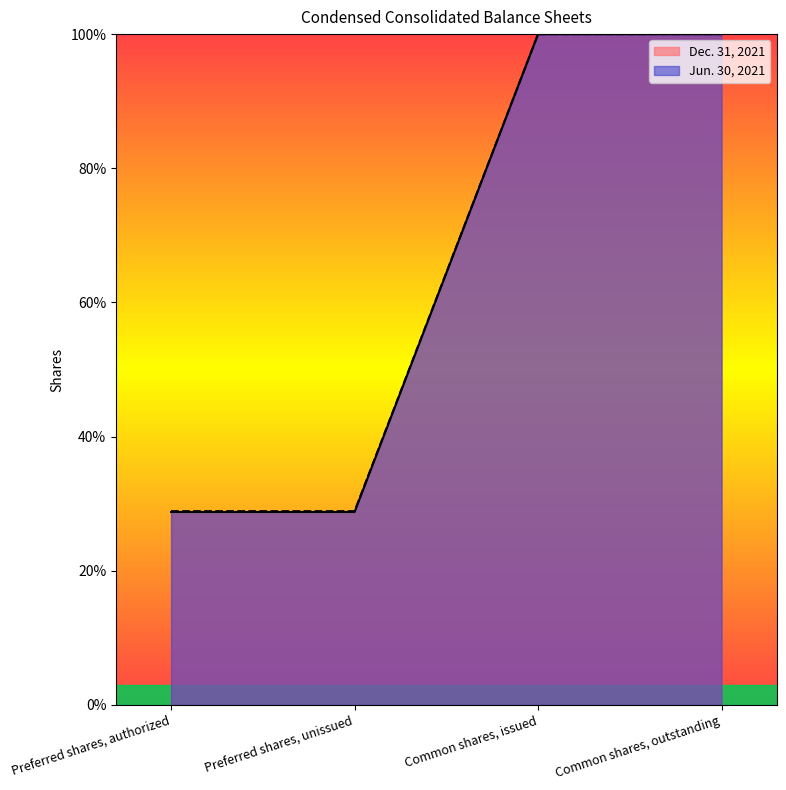

What is the difference between the second highest and second lowest values in the Jun. 30, 2021 series?

71.1